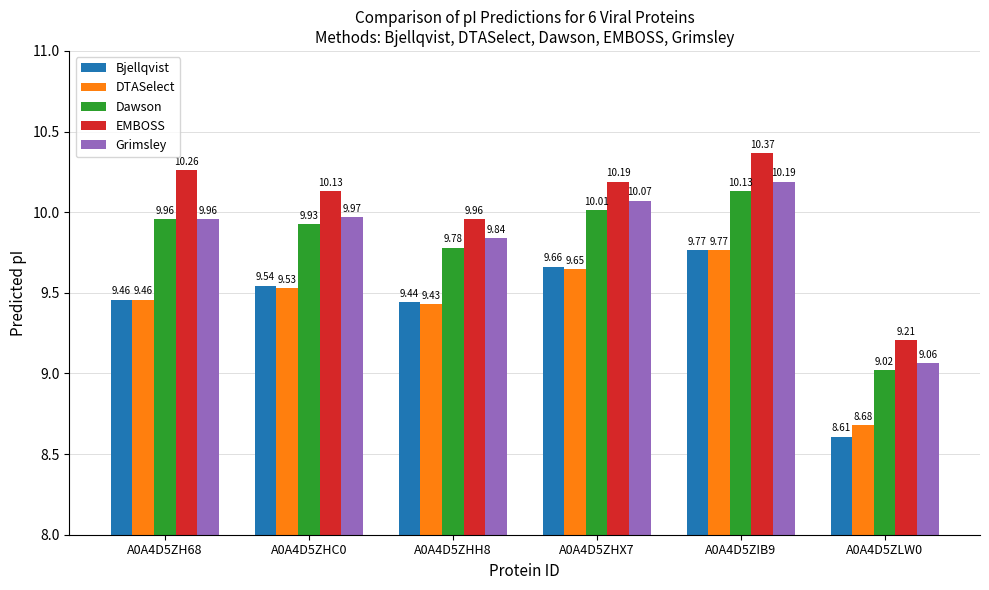

At which label does Grimsley reach its peak?

A0A4D5ZIB9